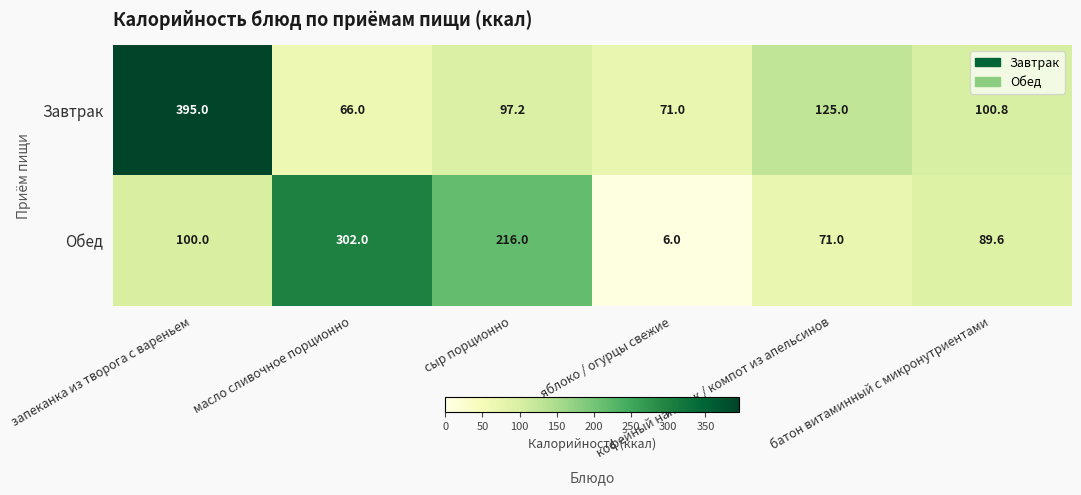

What is the sum of all Обед values?

784.6